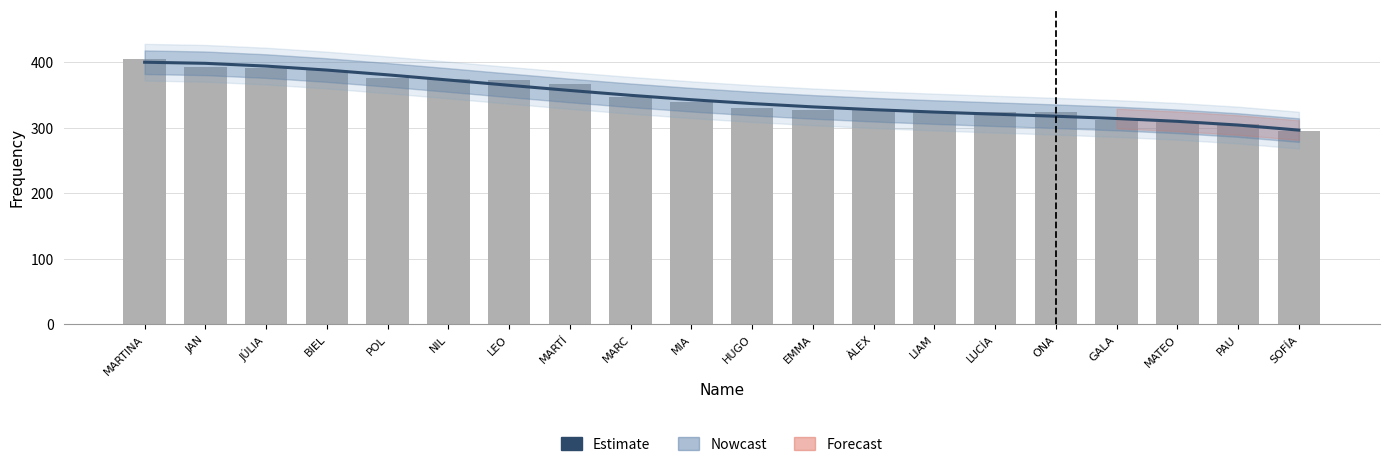

Reading right to left, transcribe all the data shown in this chart.

Estimate: SOFÍA=296.0	PAU=303.7	MATEO=309.4	GALA=313.7	ONA=317.2	LUCÍA=320.3	LIAM=323.6	ÀLEX=327.2	EMMA=331.5	HUGO=336.5	MIA=342.4	MARC=349.1	MARTÍ=356.5	LEO=364.4	NIL=372.4	POL=380.3	BIEL=387.6	JÚLIA=393.7	JAN=397.9	MARTINA=399.6
Frequency: SOFÍA=295.0	PAU=305.0	MATEO=308.0	GALA=311.0	ONA=323.0	LUCÍA=324.0	LIAM=324.0	ÀLEX=326.0	EMMA=327.0	HUGO=330.0	MIA=339.0	MARC=347.0	MARTÍ=367.0	LEO=372.0	NIL=374.0	POL=376.0	BIEL=387.0	JÚLIA=390.0	JAN=393.0	MARTINA=405.0